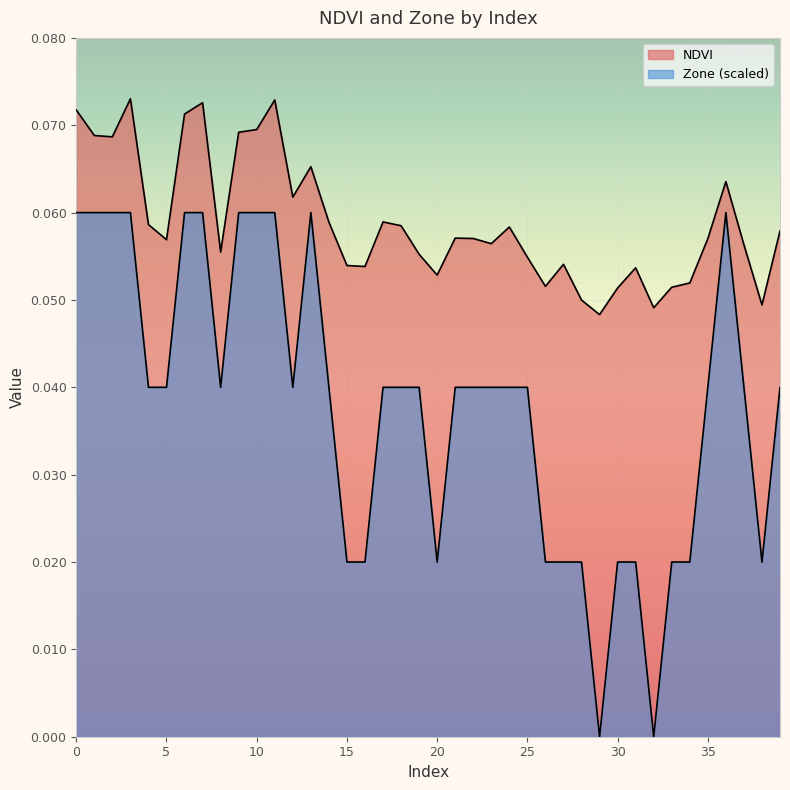

In NDVI, how many points are lower than both neighbors (excluding endpoints)?

11